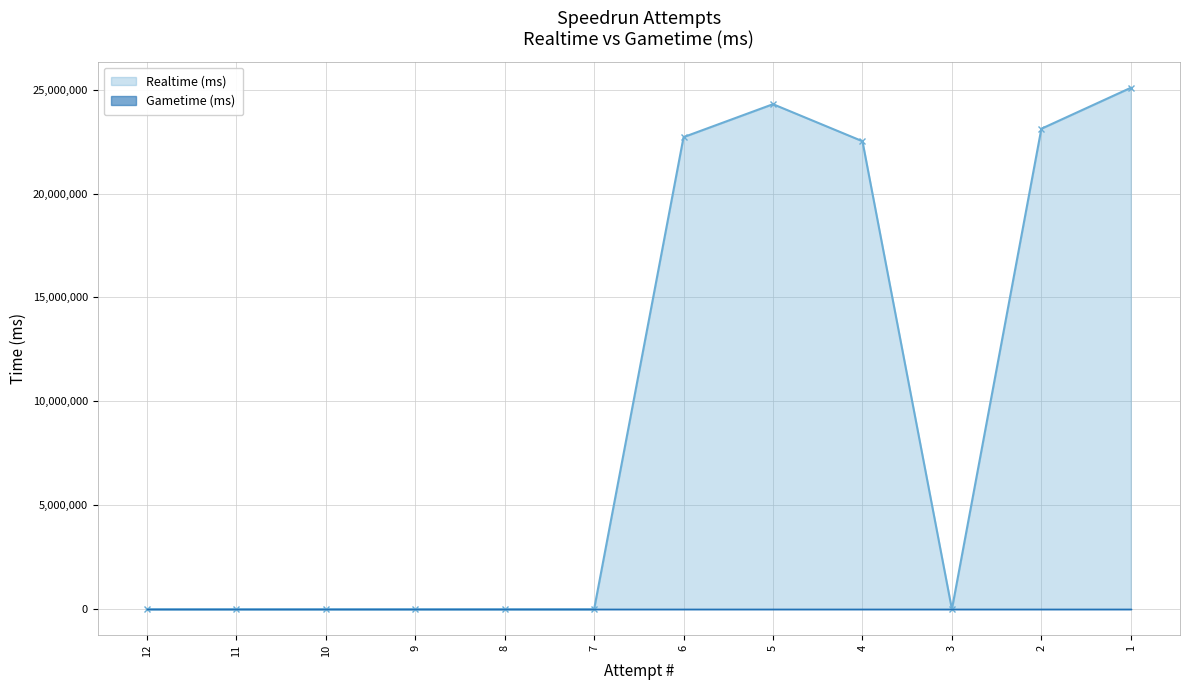

How many categories are shown in the chart?

12